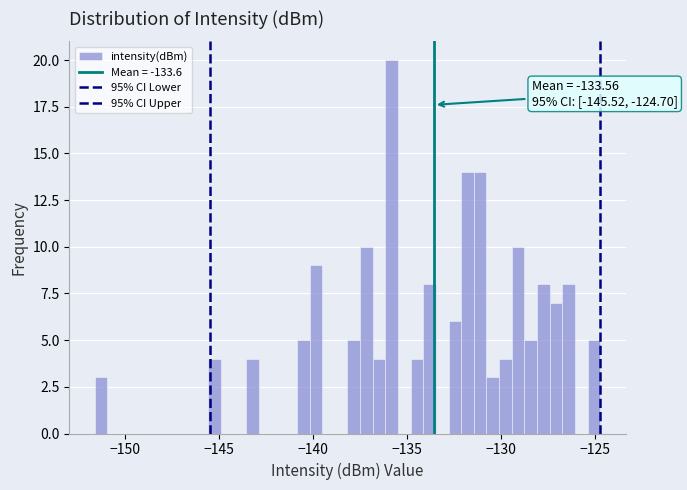

Around what value on the x-axis is the tallest bar? Give the approximate position of its centre, as read against the axis.

-136.0